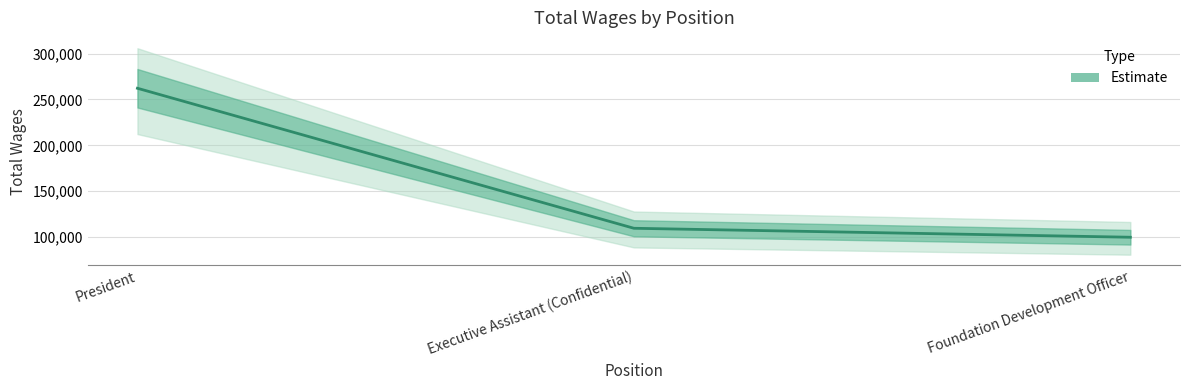

What is the minimum value shown in the chart?

99897